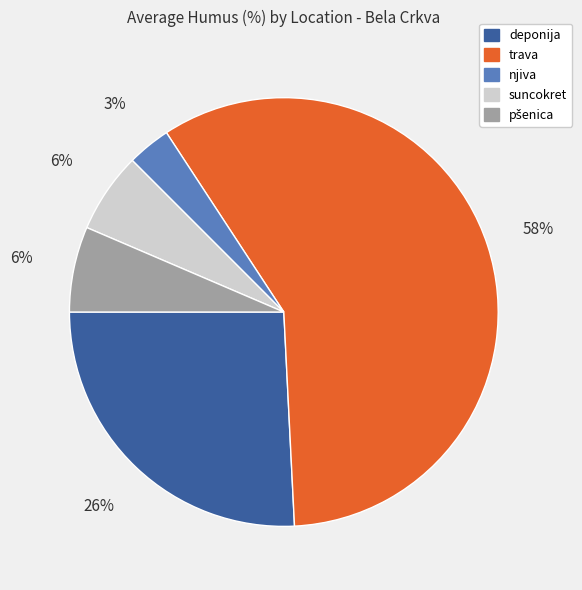

Which has a higher value, suncokret or deponija?

deponija